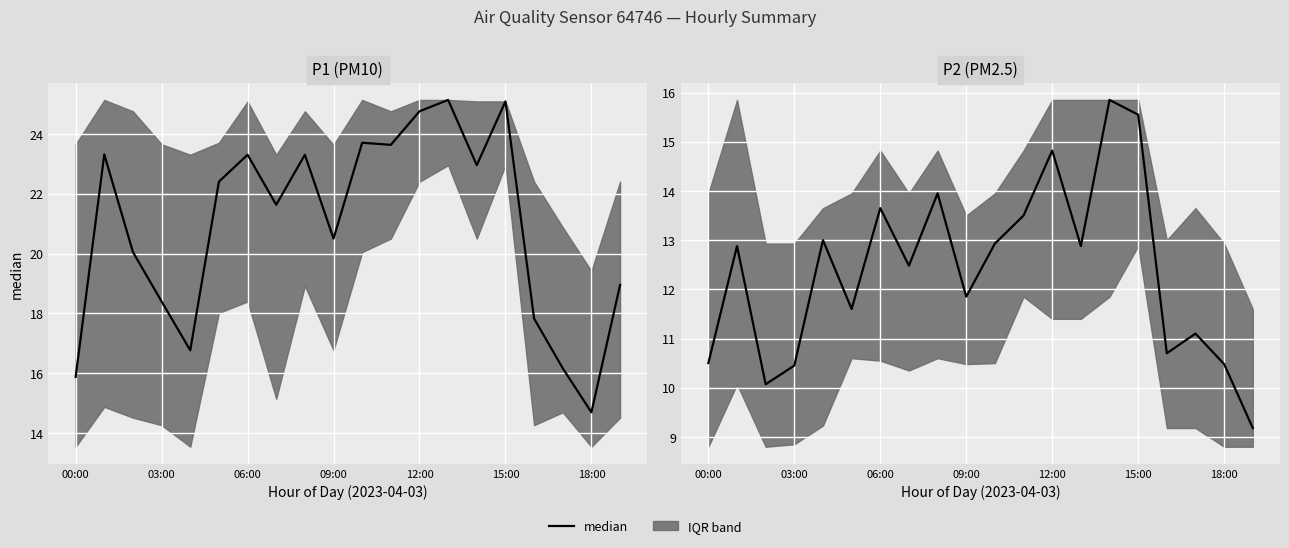

How many lines are shown in the chart?

1